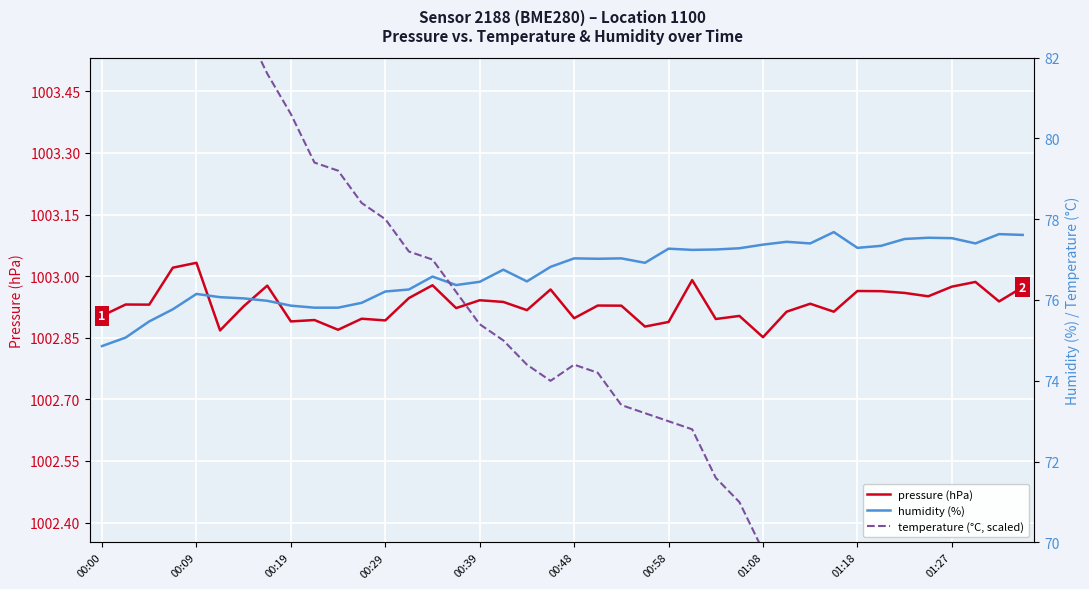

True or false: pressure (hPa) has a value of 256.6 at 01:08.

False